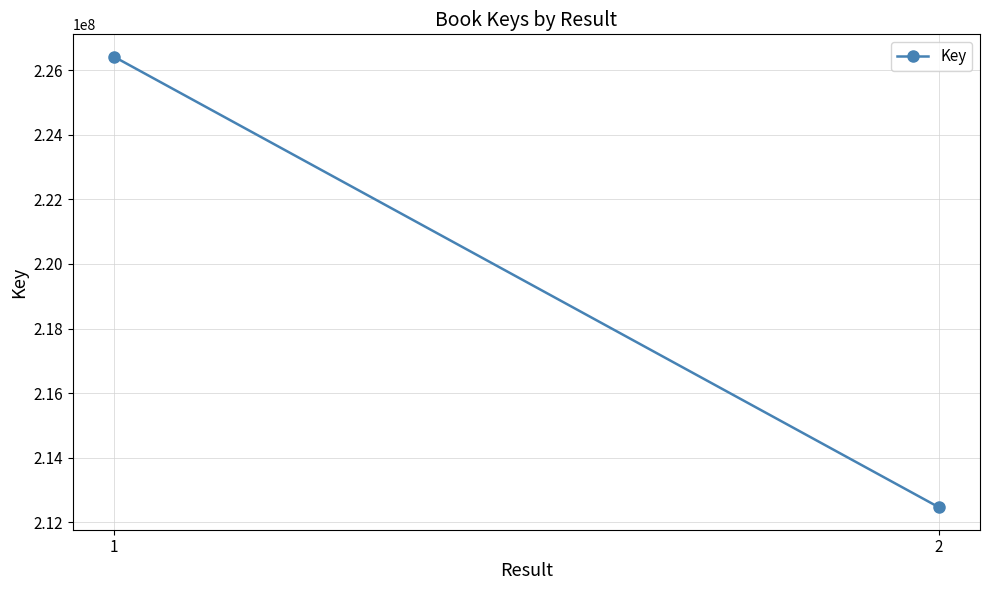

List the labels in order of value, largest first.

1, 2